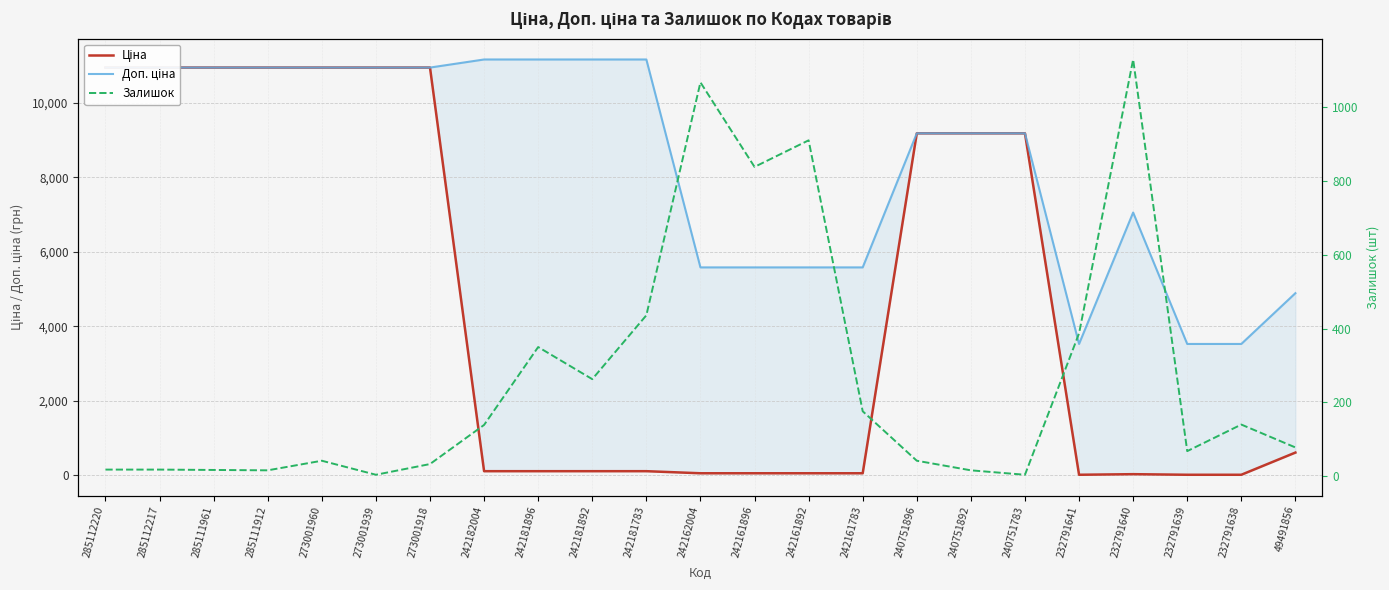

True or false: Залишок has more than 1 interior local peaks.

True